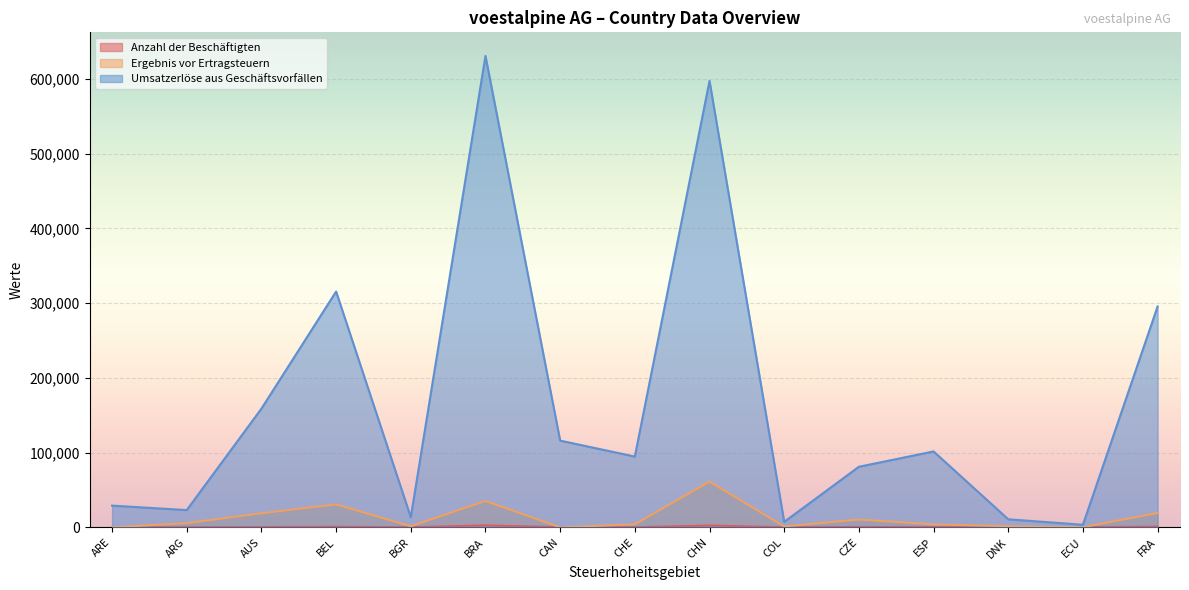

True or false: Anzahl der Beschäftigten and Umsatzerlöse aus Geschäftsvorfällen intersect in this chart.

False